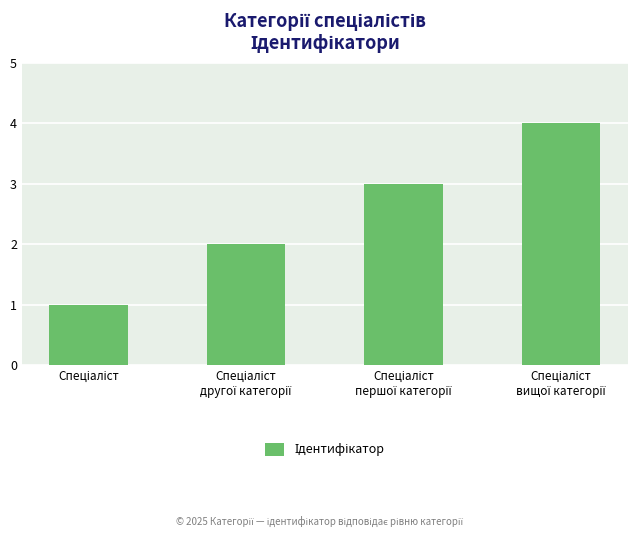

What is the greatest value displayed?

4